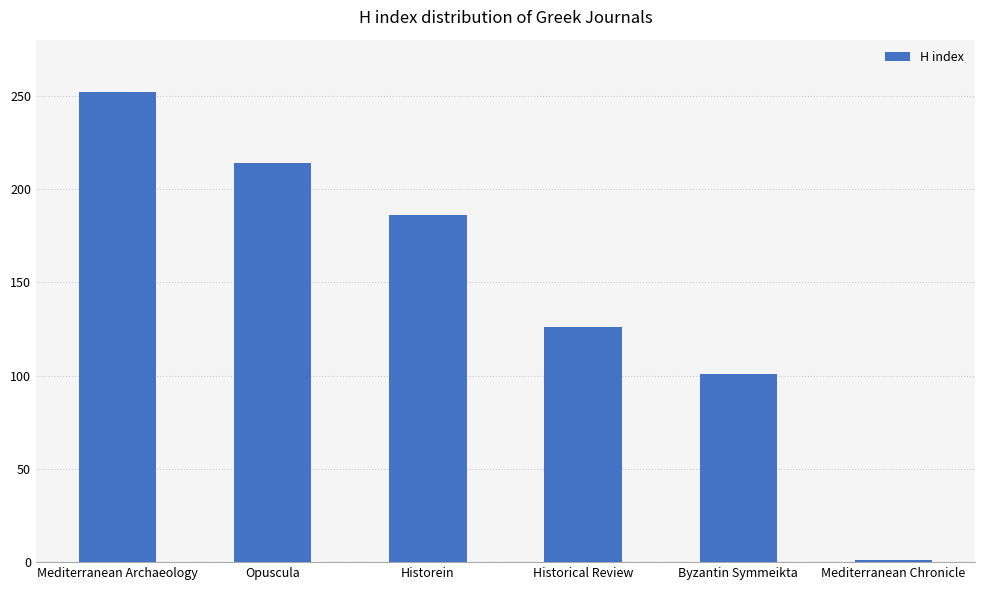

What is the label of the 4th bar from the left?

Historical Review